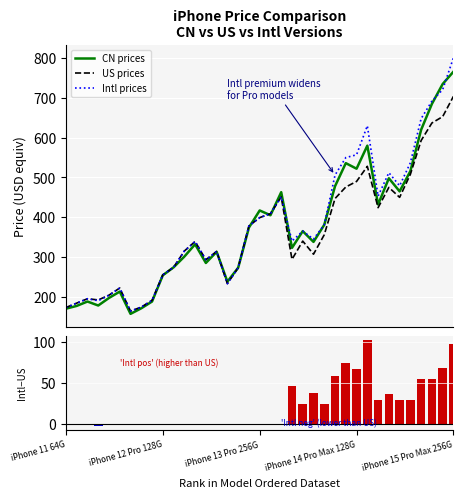

What is the approximate value of US prices at 21, to the nearest 10?

290